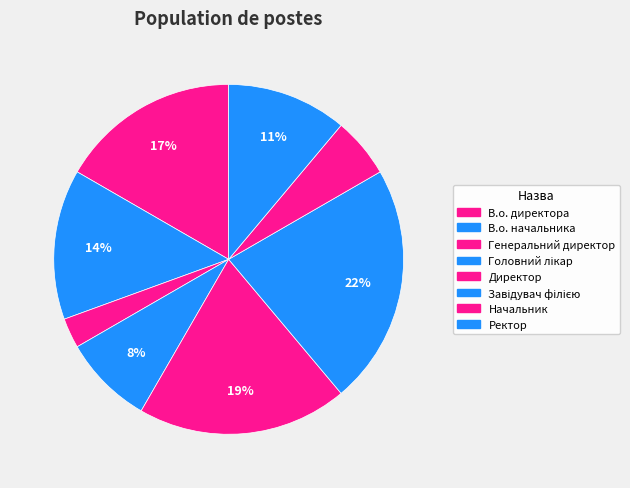

Is it true that Начальник is 6% of the pie?

True